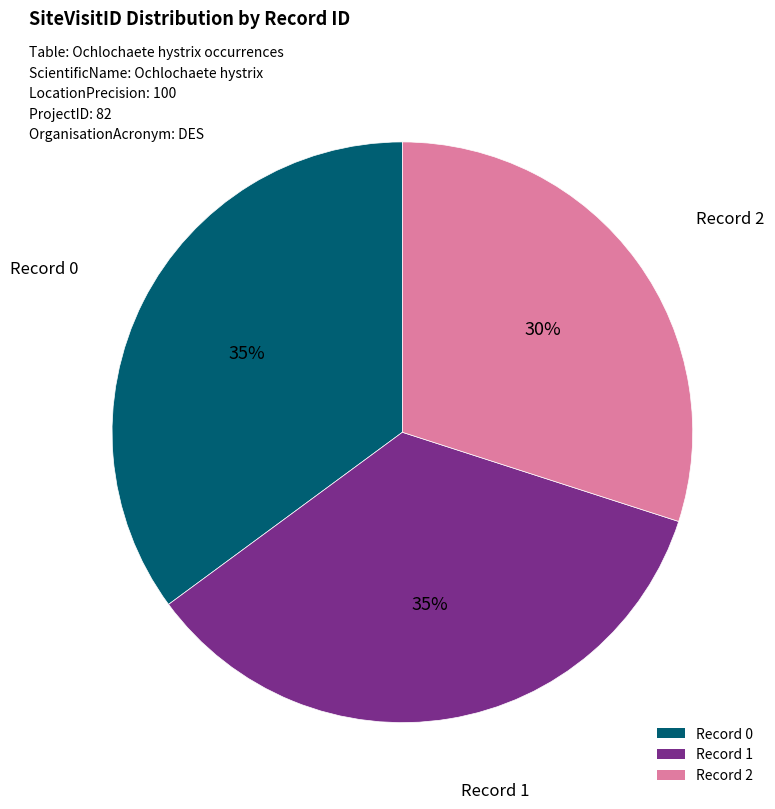

Is there a majority slice in this chart?

No